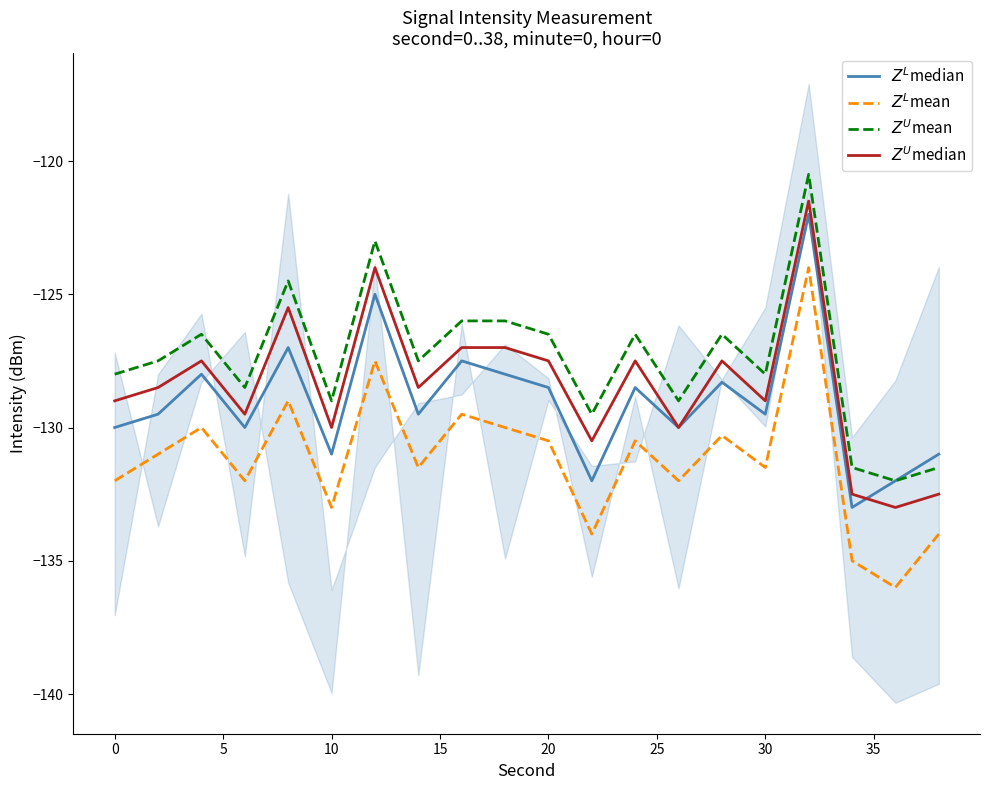

What is the maximum value shown in the chart?

-120.5